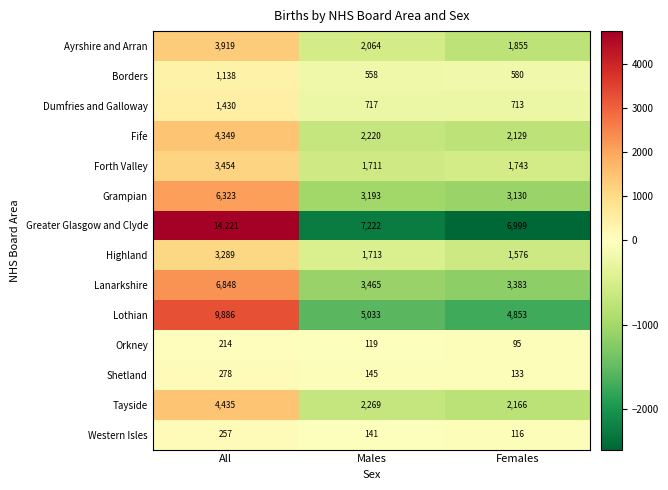

True or false: Shetland has a value of 138 at All.

False